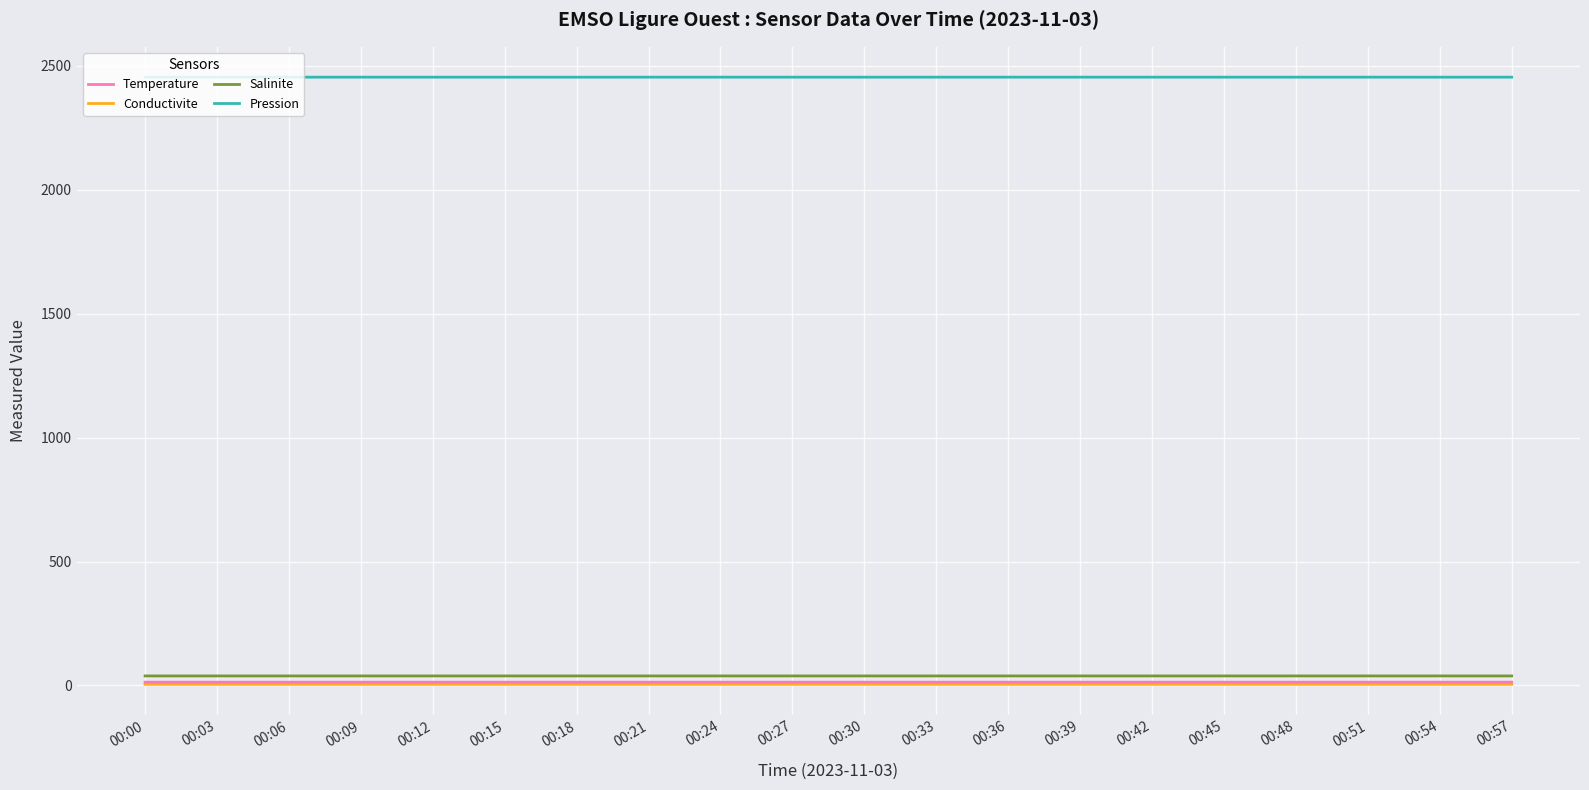

What is the maximum value for Pression?

2453.7